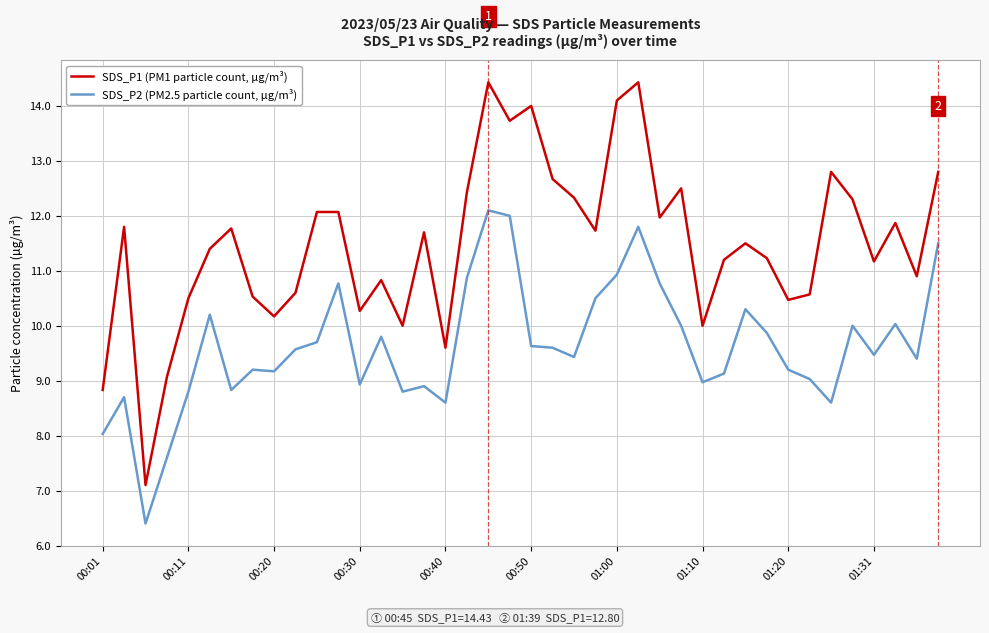

Is this an area chart (filled region under the line)?

No